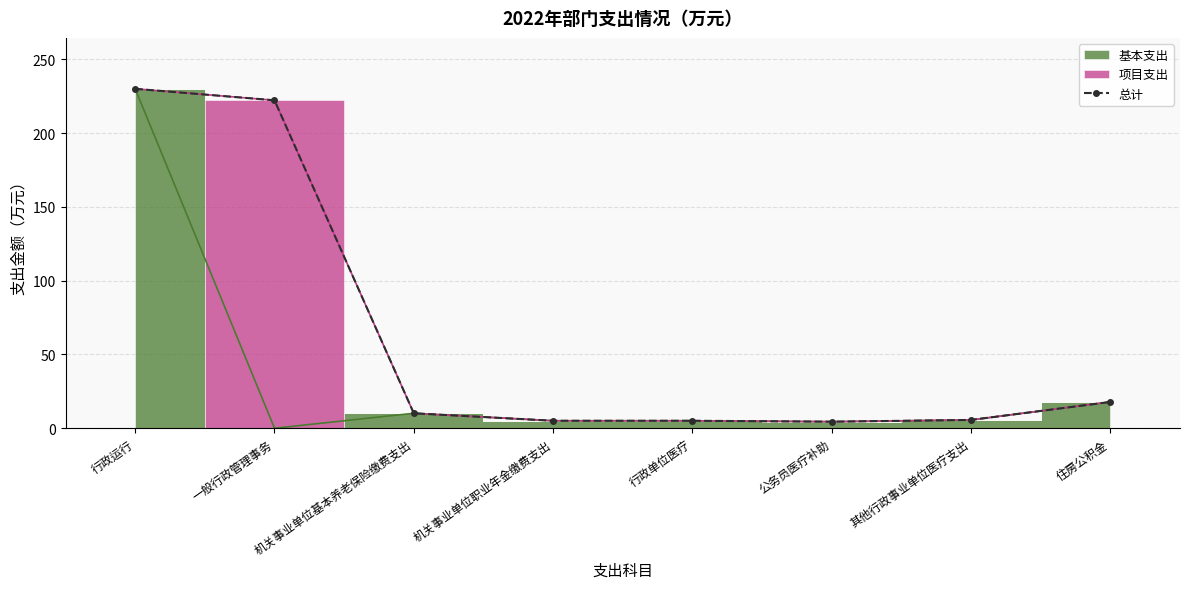

How many points are lower than both their immediate neighbors (excluding endpoints)?

1